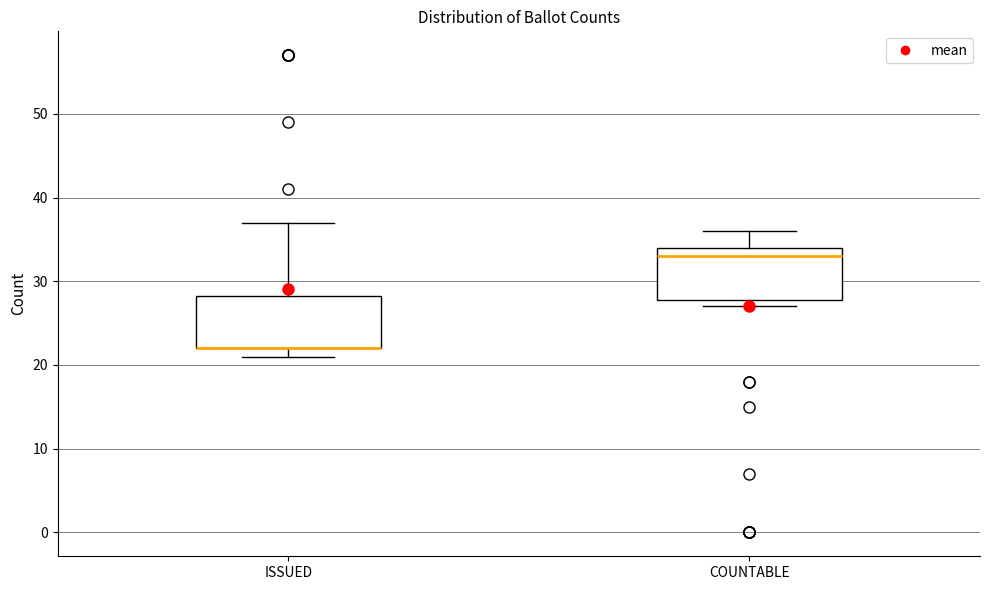

Reading left to right, transcribe this box plot: for each box, give where its median line is, the range the box spans, and where its two whiskers end, as read against the y-axis. The values are not printed on the chart, so give them approximately, as read against the axis.

ISSUED: median 22 (drawn on the box's lower edge), box 22 to 28, whiskers 21 to 37
COUNTABLE: median 33, box 28 to 34, whiskers 27 to 36